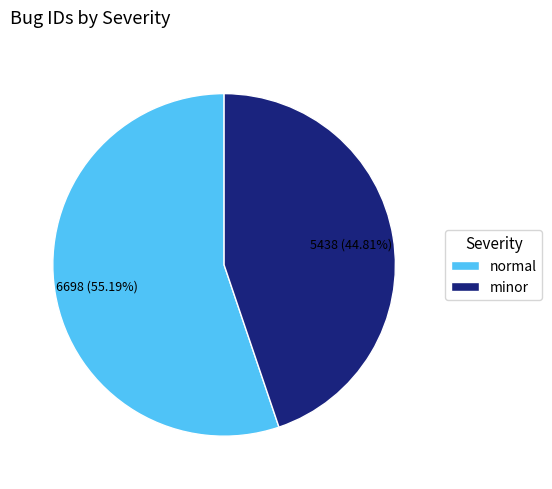

True or false: normal accounts for 55% of the total.

True